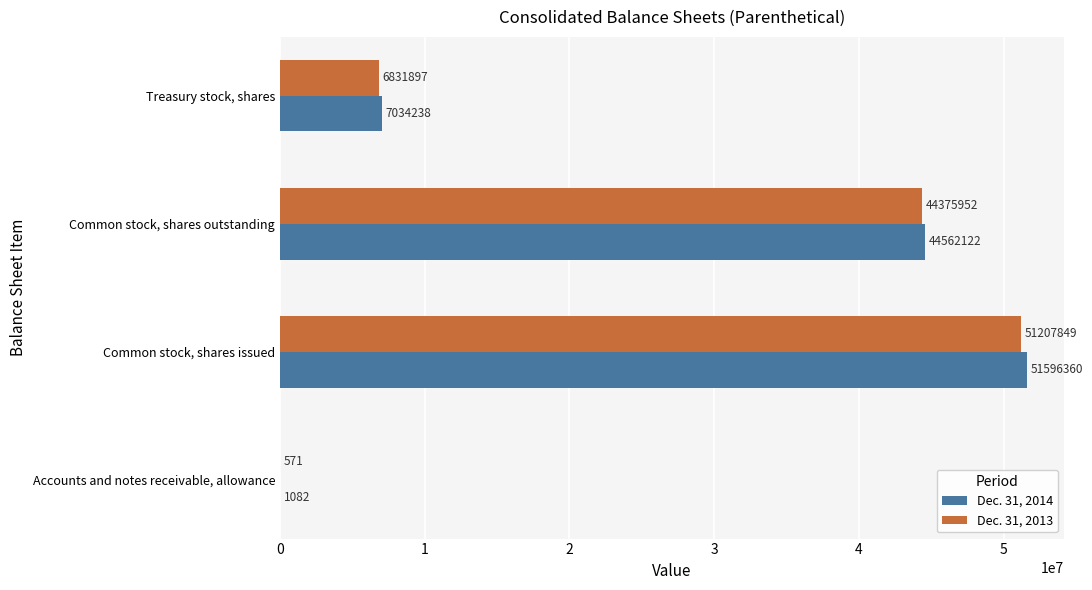

What is the maximum value shown in the chart?

51596360